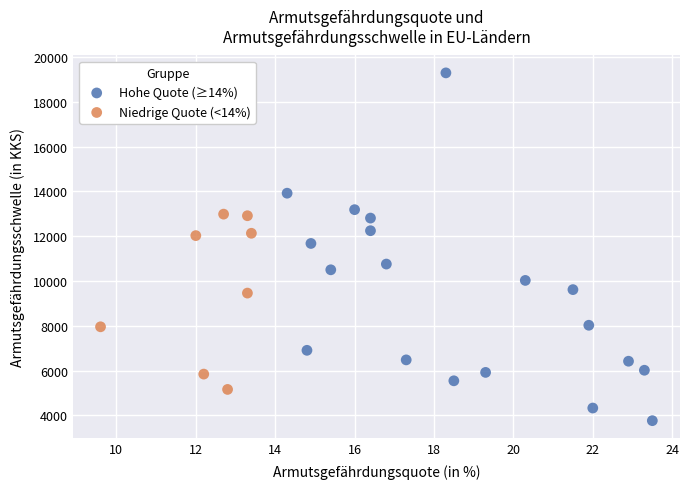

Which series has the widest spread of Y values?

Hohe Quote (≥14%)